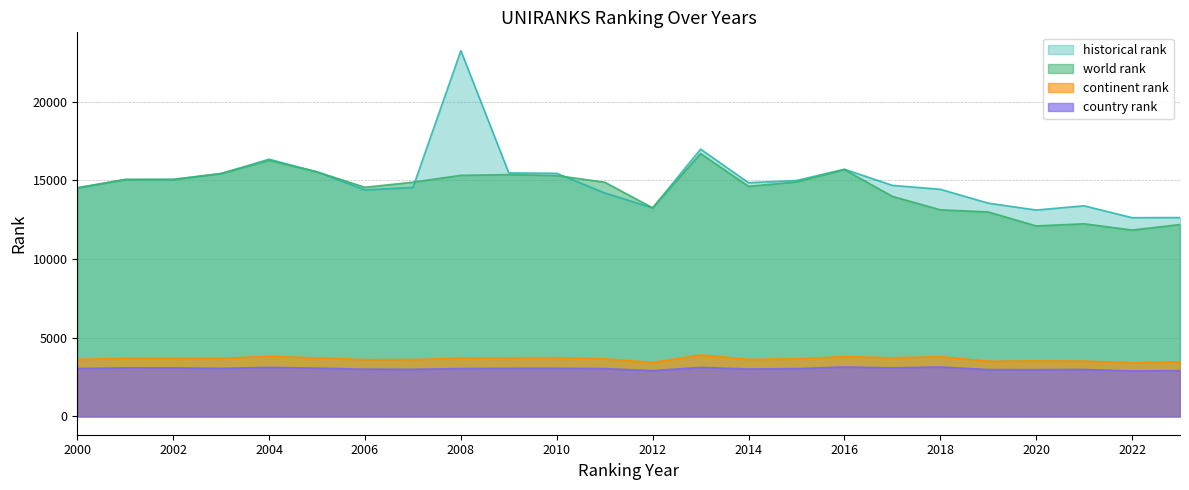

What are all the series names shown in the legend?

historical rank, world rank, continent rank, country rank